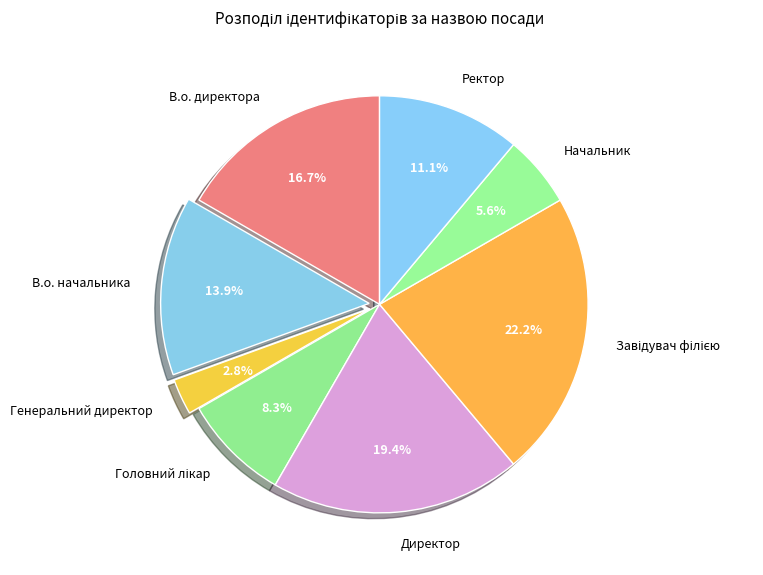

Does any single category account for the majority?

No